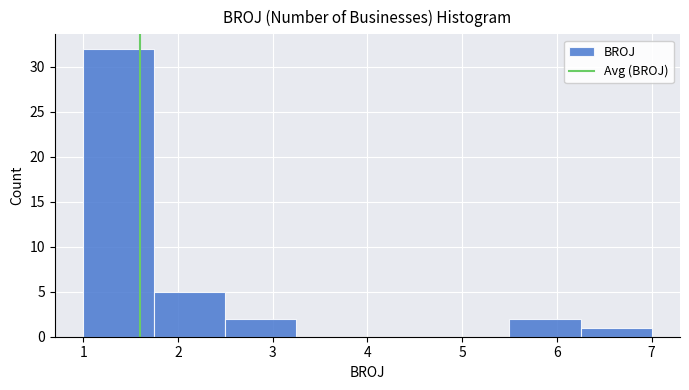

Reading left to right, transcribe this chart: for each bar, give the range it covers on the x-axis and its height. Neither the bar edges nor the heights are printed on the chart, so give them approximately, as read against the axes.

1.00 to 1.75: 32
1.75 to 2.50: 5
2.50 to 3.25: 2
3.25 to 4.00: 0
4.00 to 4.75: 0
4.75 to 5.50: 0
5.50 to 6.25: 2
6.25 to 7.00: 1